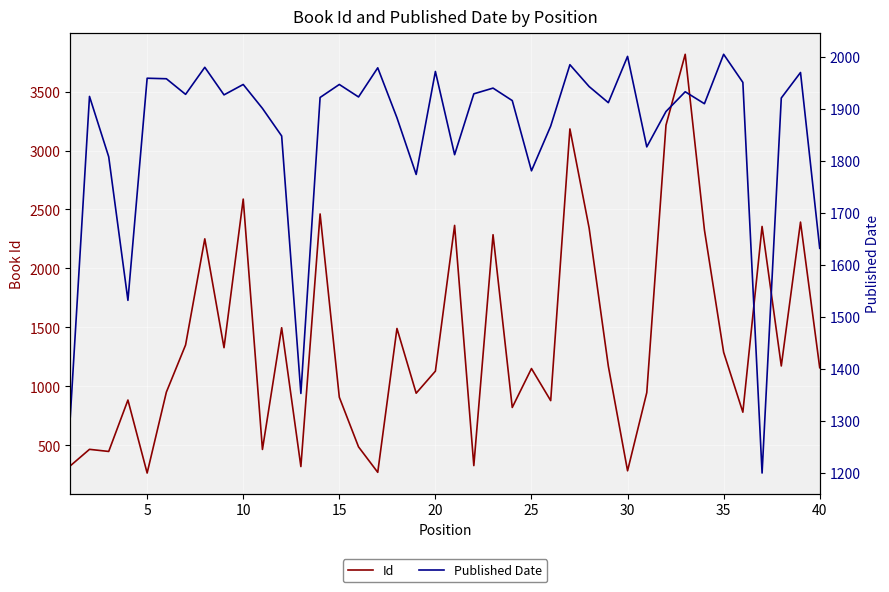

True or false: Id and Published Date cross at least once.

True